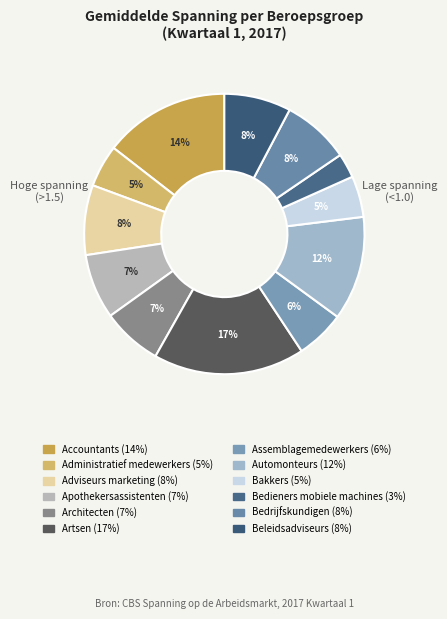

Is there a majority slice in this chart?

No